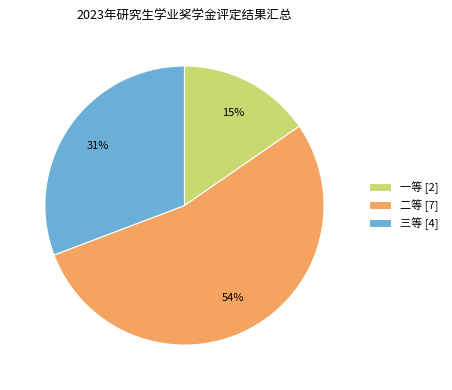

What percentage is the 二等 slice, to the nearest percent?

54%